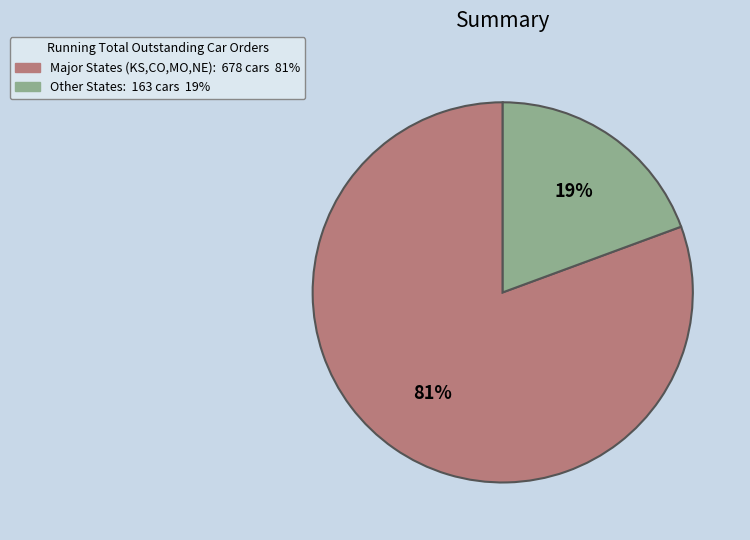

Is there any slice that represents more than half of the pie?

Yes